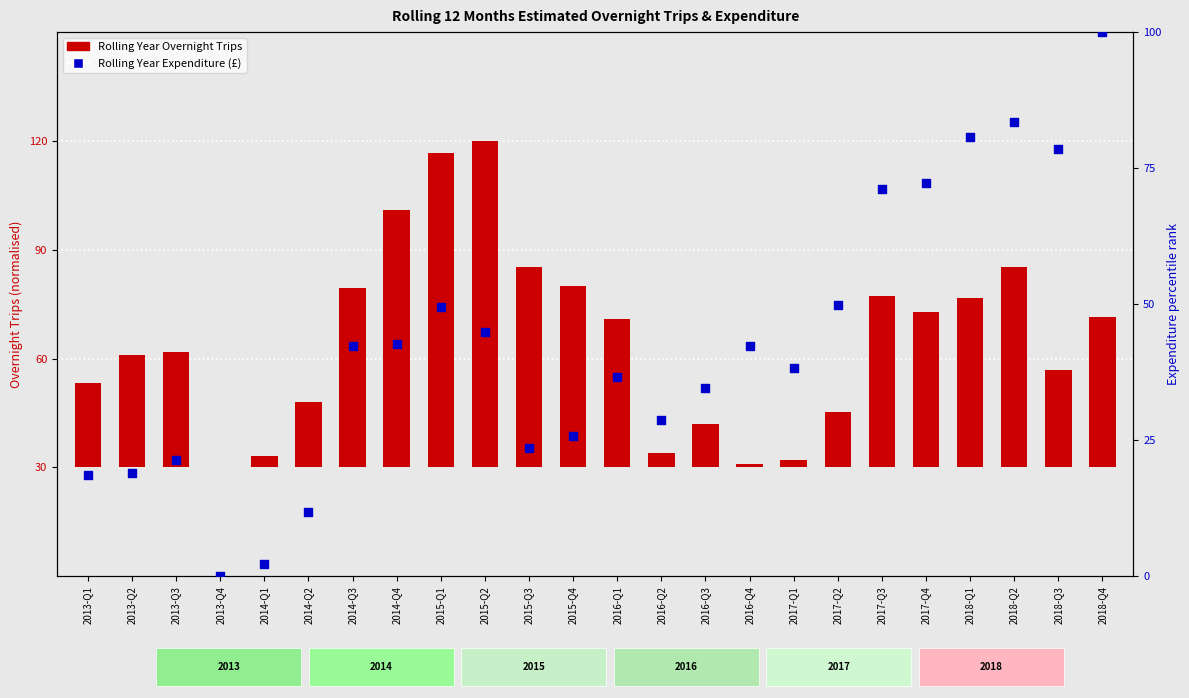

Which series contains the lowest Y value?

Rolling Year Overnight Trips